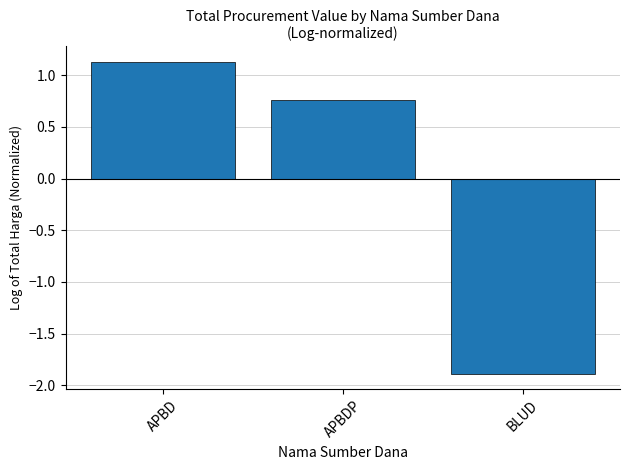

Where is the data nearest to the value 0?

APBDP